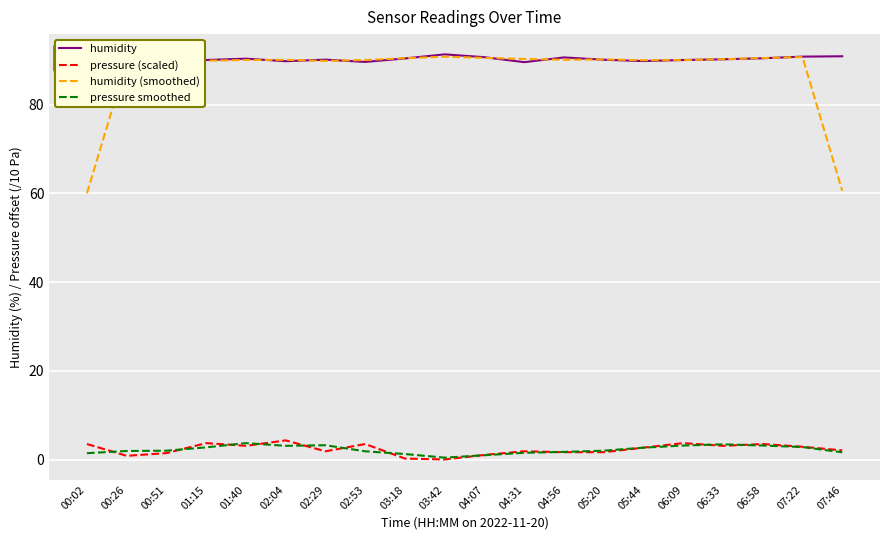

Reading left to right, transcribe all the data shown in this chart.

humidity: 90.0	90.2	89.3	90.1	90.4	89.8	90.2	89.6	90.4	91.3	90.7	89.6	90.7	90.1	89.8	90.1	90.2	90.5	90.8	90.9
pressure (scaled): 3.5	0.9	1.5	3.7	3.1	4.4	1.9	3.5	0.3	0.1	1.1	1.9	1.7	1.7	2.7	3.7	3.1	3.5	2.9	2.1
humidity (smoothed): 60.1	89.8	89.8	89.9	90.1	90.1	89.9	90.1	90.5	90.8	90.5	90.3	90.1	90.2	90.0	90.0	90.3	90.5	90.7	60.6
pressure smoothed: 1.5	2.0	2.0	2.8	3.7	3.1	3.3	1.9	1.3	0.5	1.0	1.6	1.8	2.0	2.7	3.2	3.5	3.2	2.9	1.7